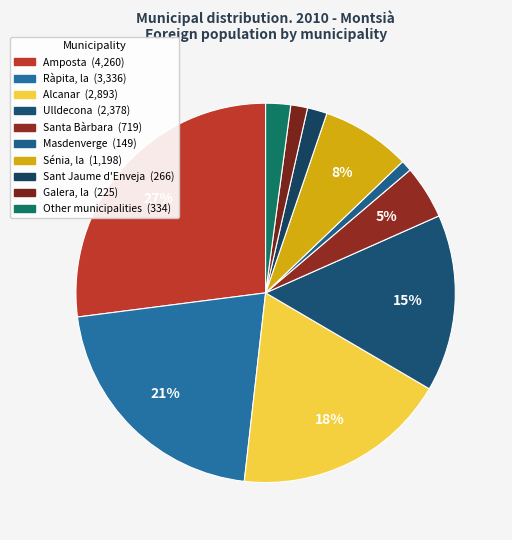

Is there any slice that represents more than half of the pie?

No